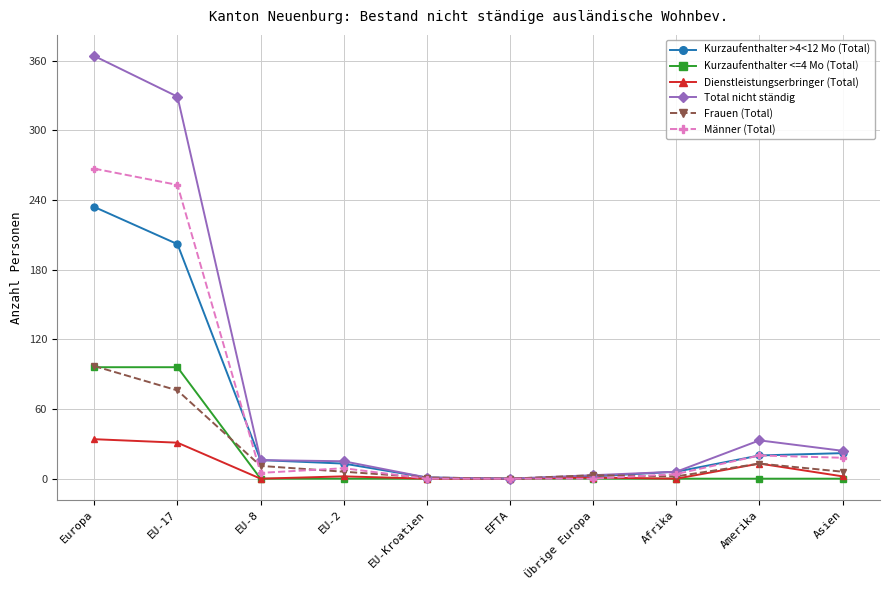

The value of Kurzaufenthalter <=4 Mo (Total) at Amerika is 41. True or false?

False